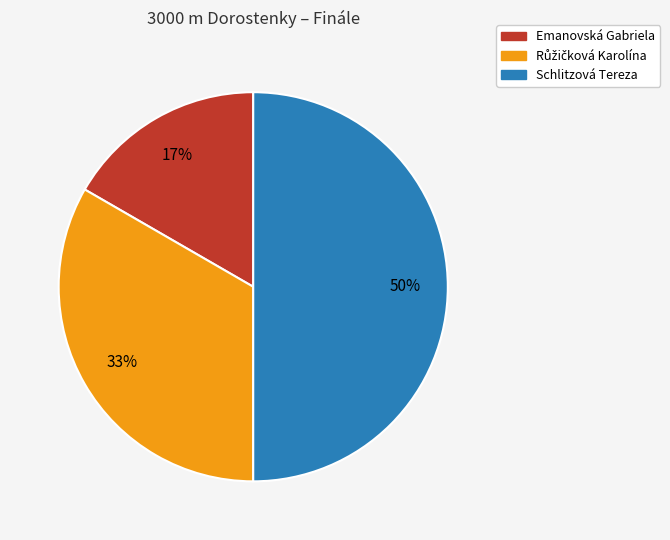

To the nearest percent, what is the difference between the largest and smallest slice percentages?

33%